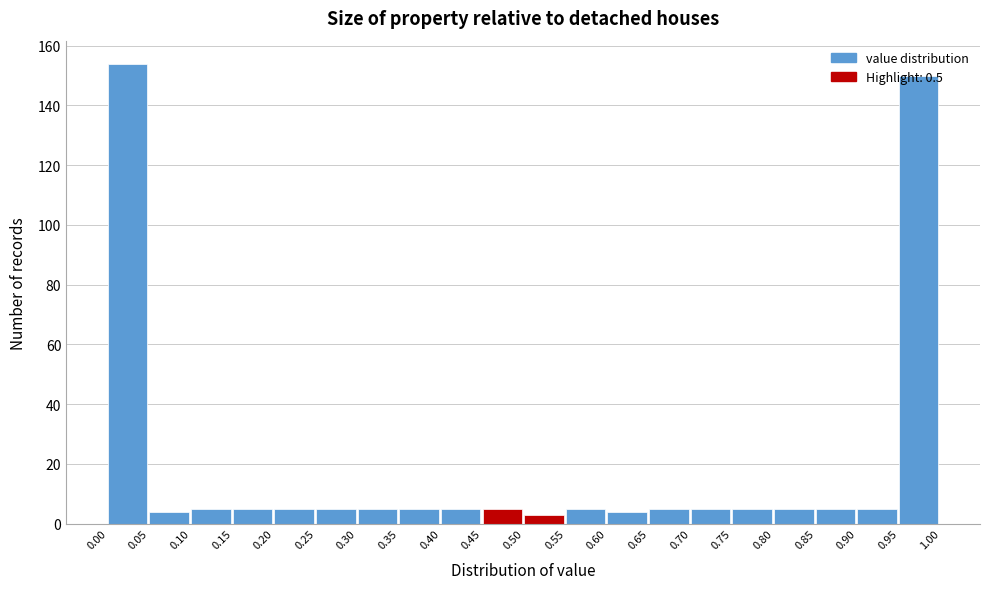

Which range on the x-axis has the tallest bar?

0.00 to 0.05